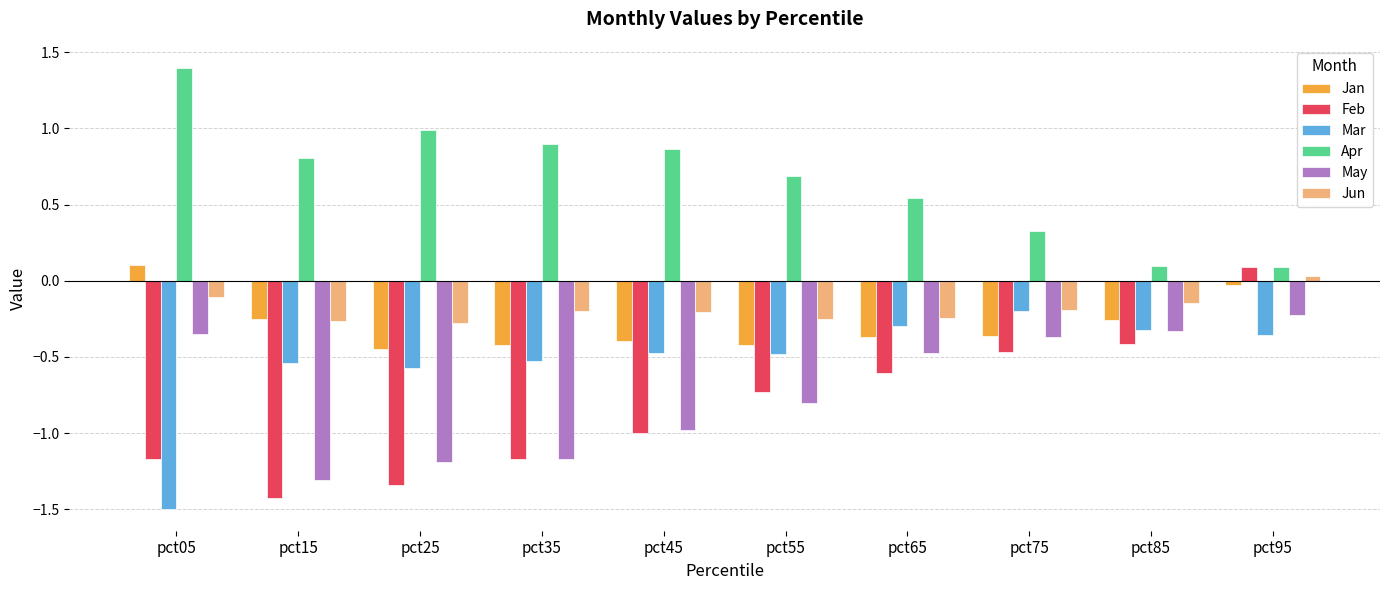

Does the chart contain any negative values?

Yes